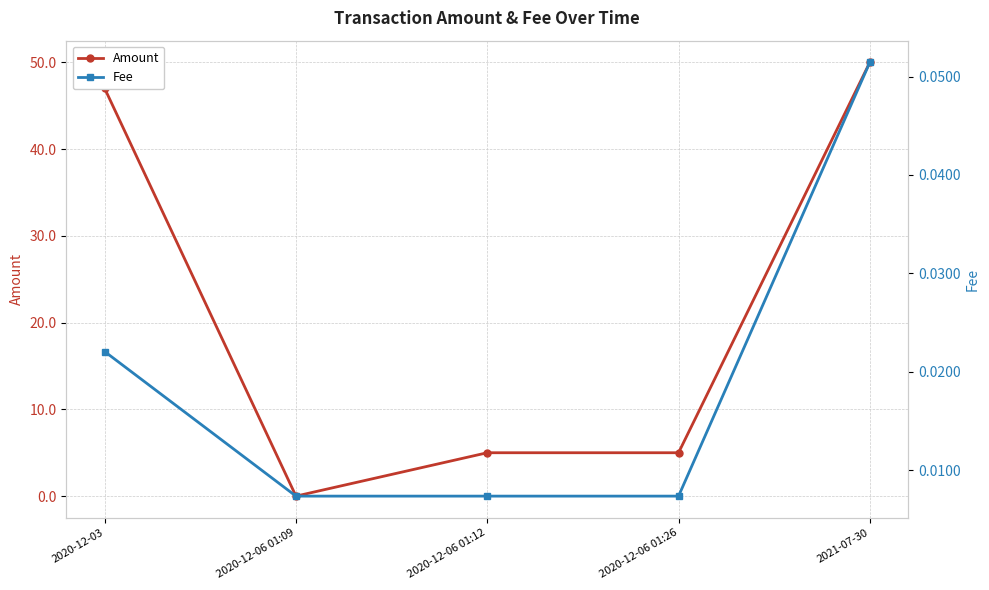

Between 2020-12-06 01:09 and 2020-12-06 01:26, which is larger?

2020-12-06 01:26